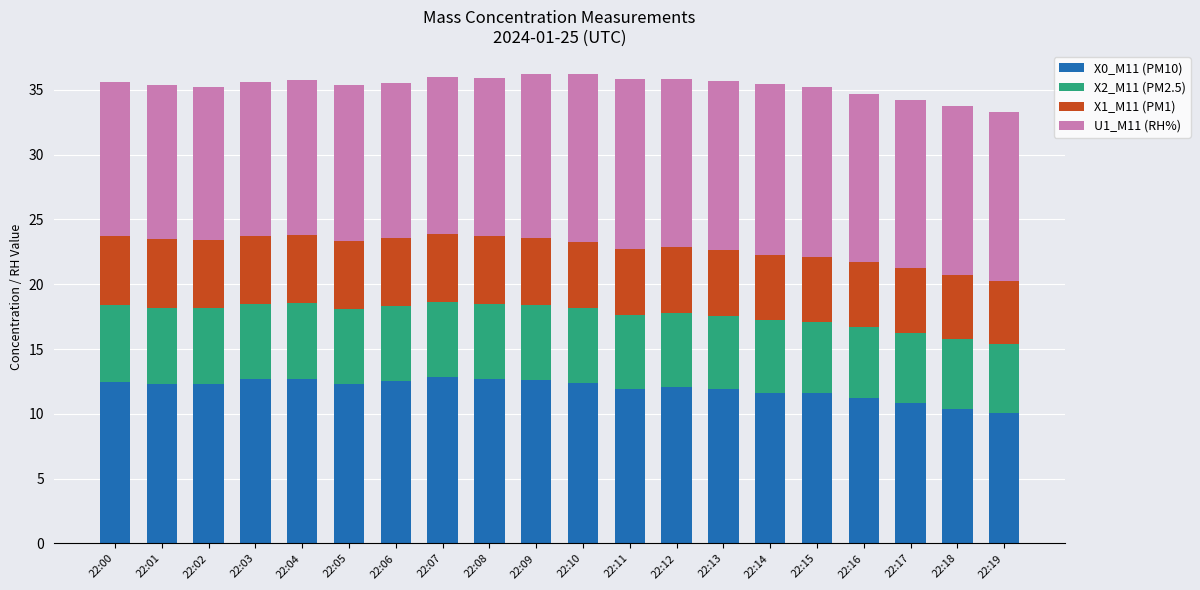

True or false: X0_M11 (PM10) has a value of 5.0 at 22:02.

False